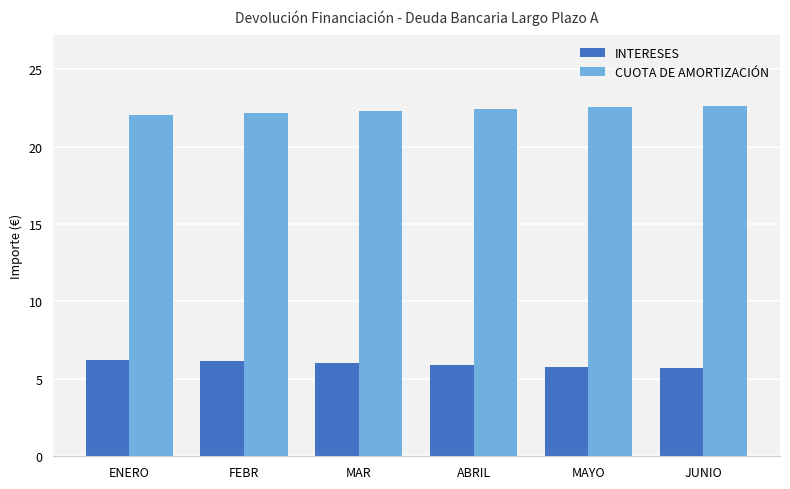

What is the lowest value of the INTERESES series?

5.7